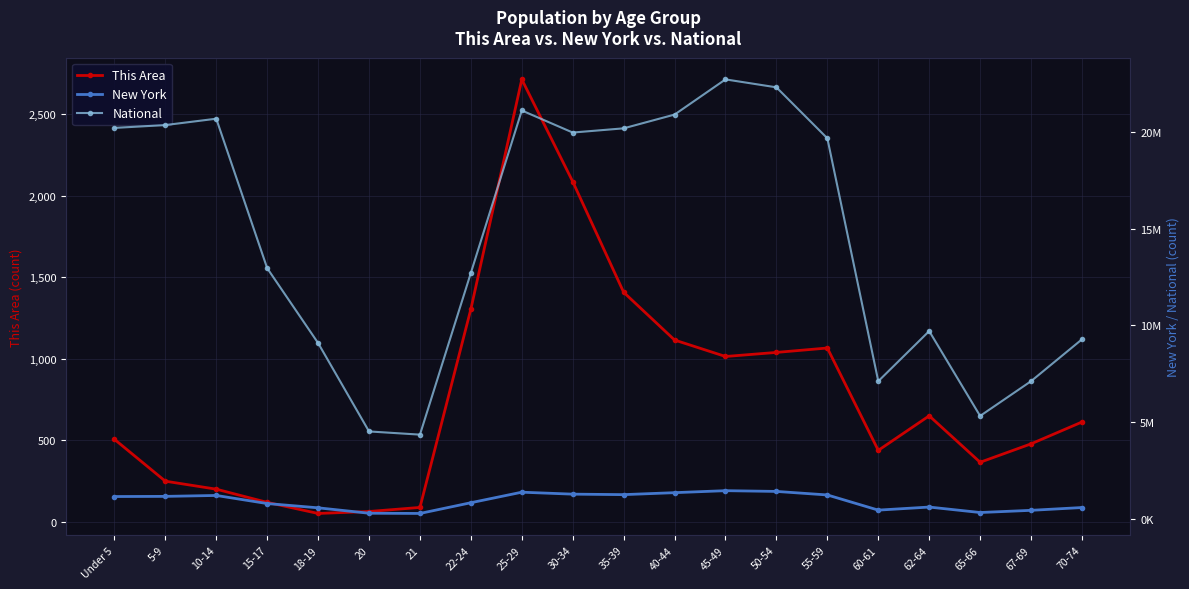

What is the difference between the National values at 18-19 and 15-17?

3868165